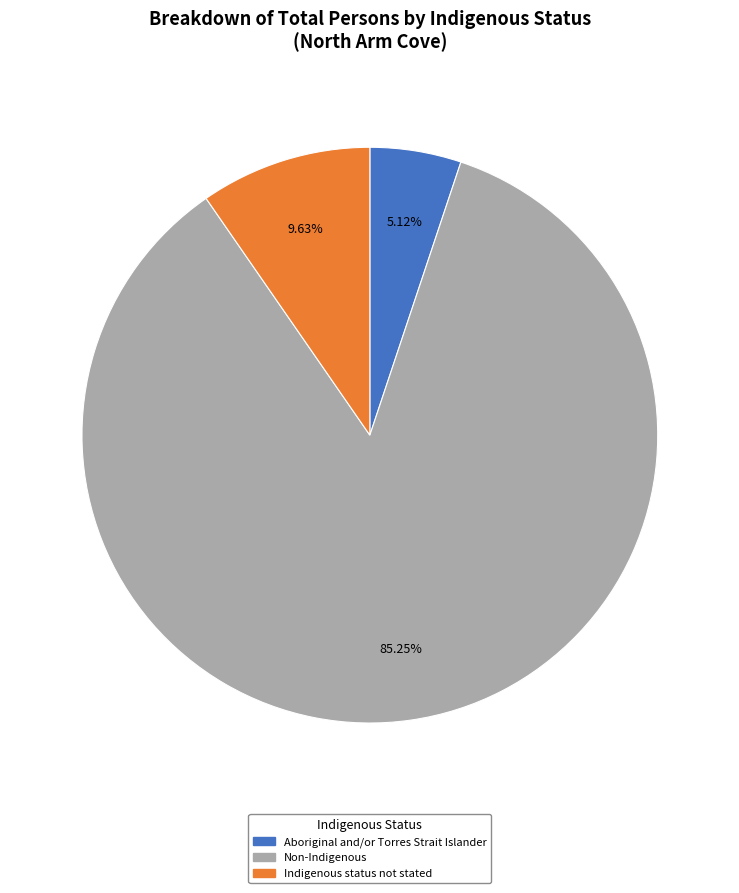

What is the majority slice?

Non-Indigenous